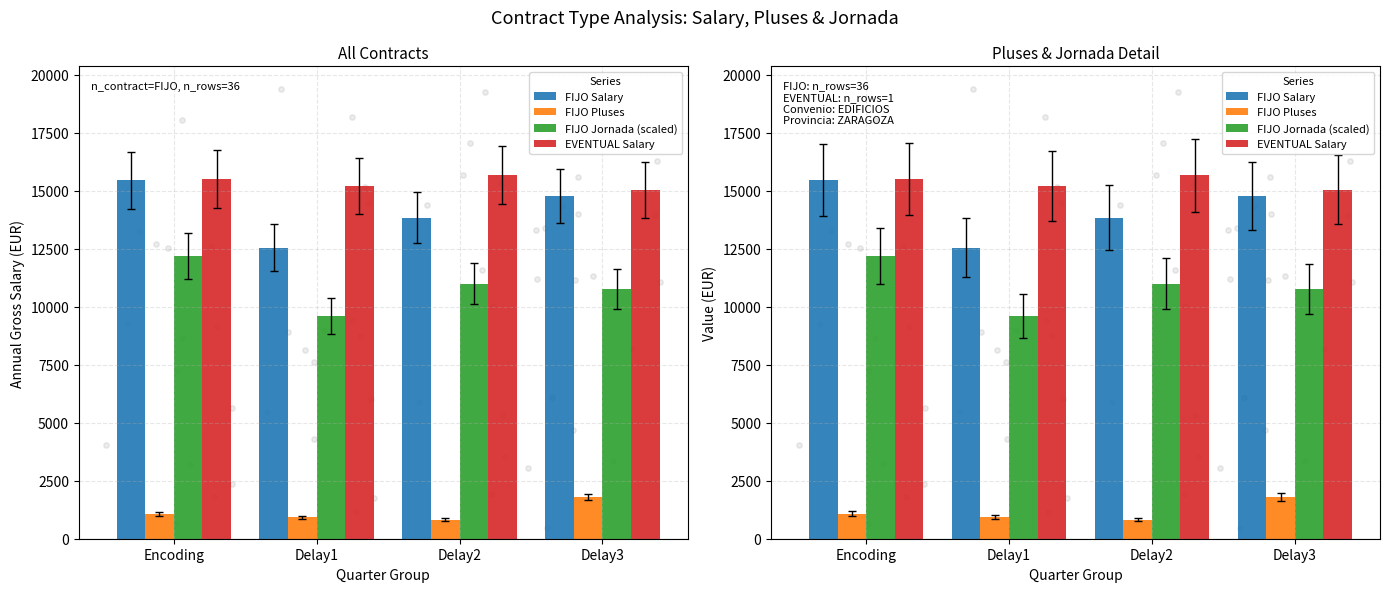

Which series has the widest spread of Y values?

FIJO Salary